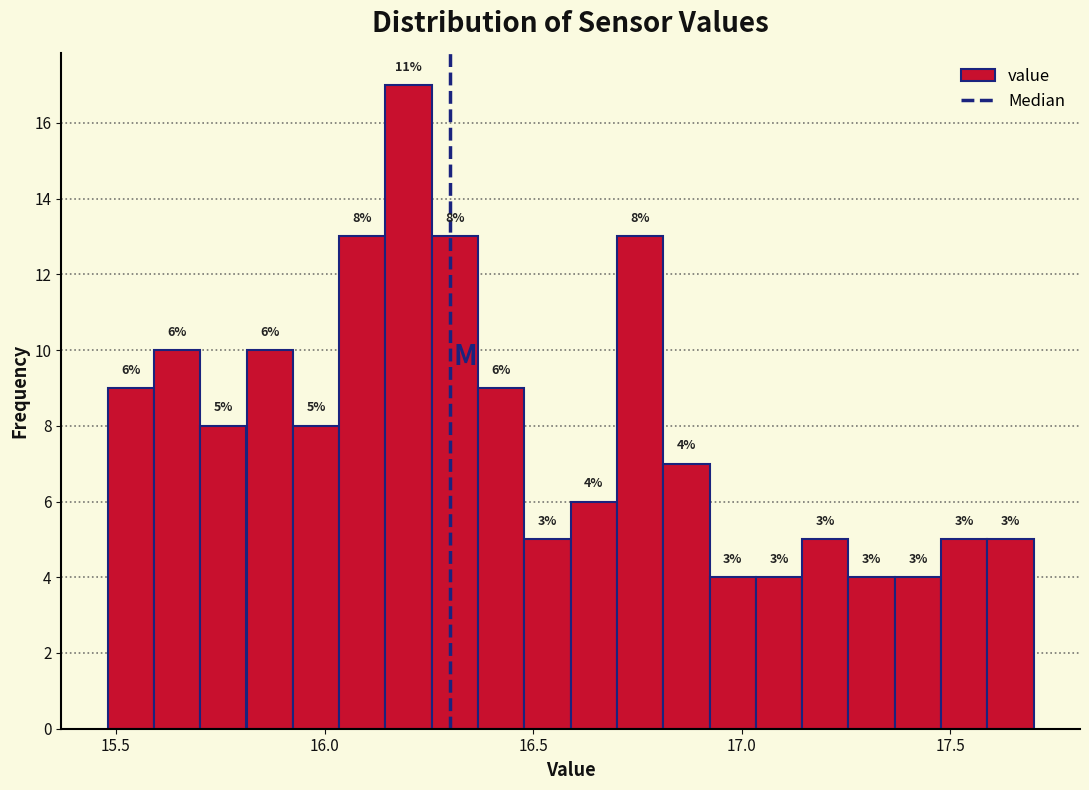

Read against the x-axis, roughly where is the centre of the tallest bar?

16.20